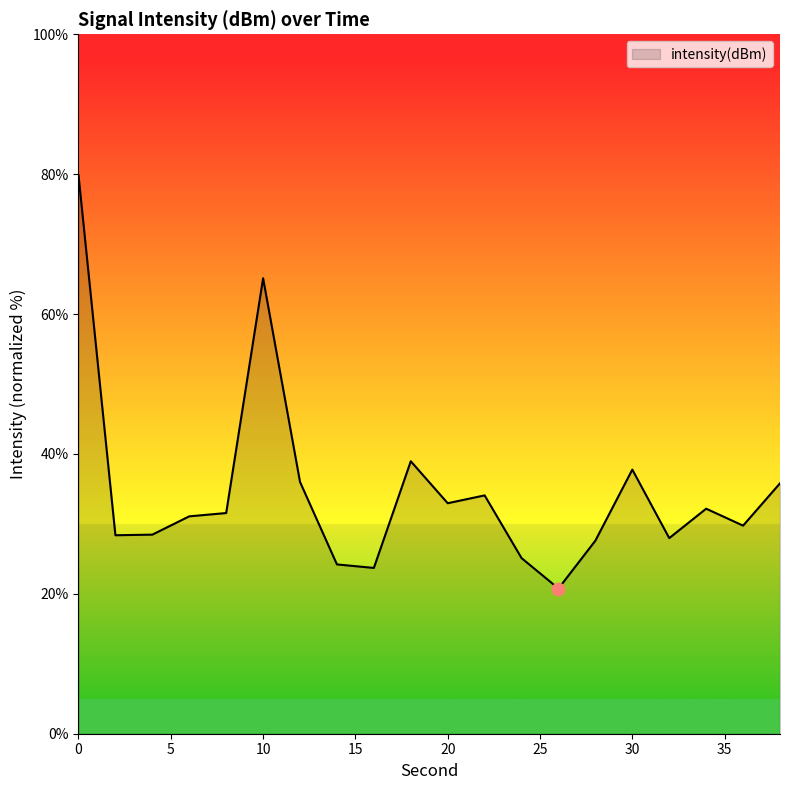

What is the difference between the maximum and minimum values?

59.1